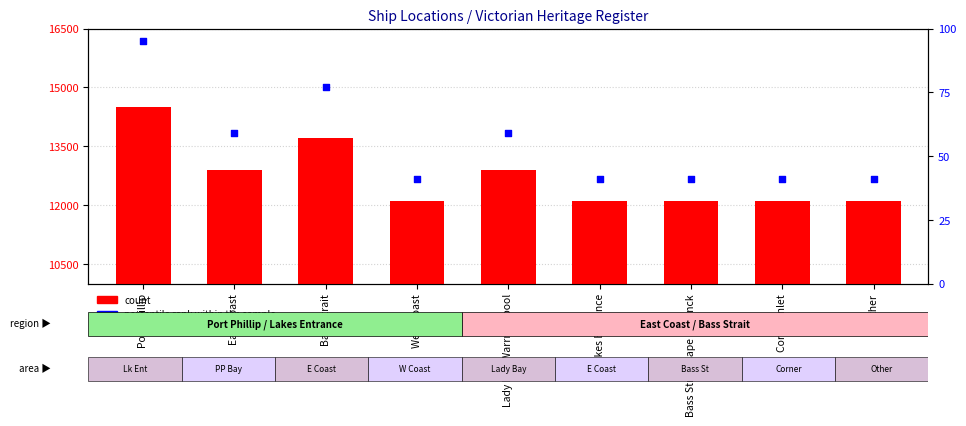

Which series contains the highest Y value?

count